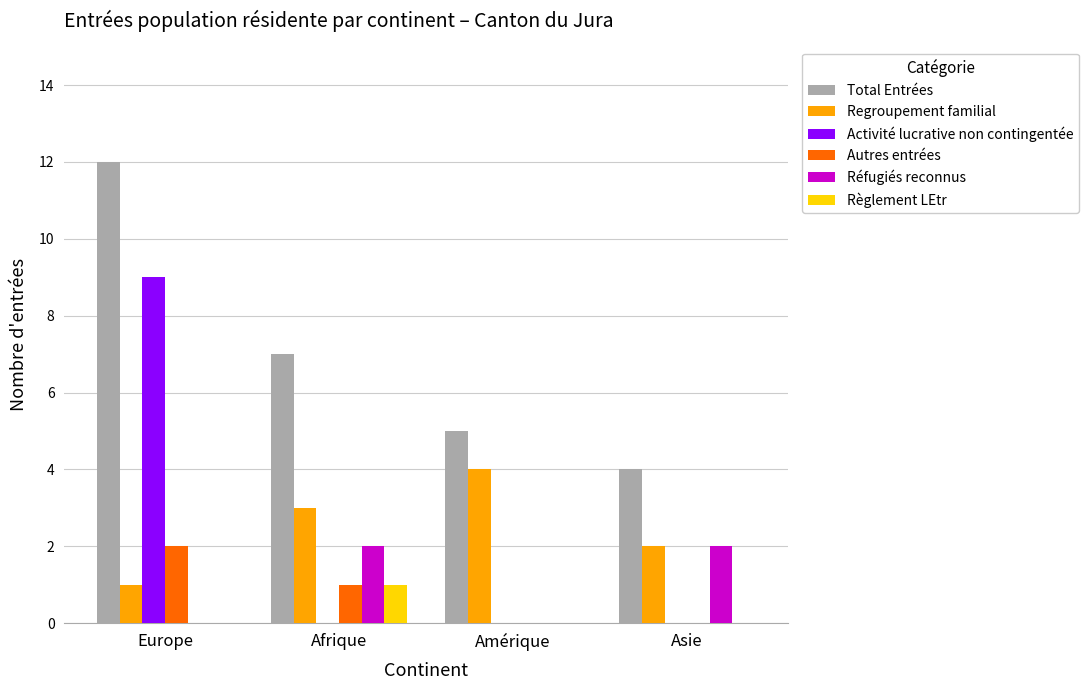

At which category does the chart reach its peak across all series?

Europe